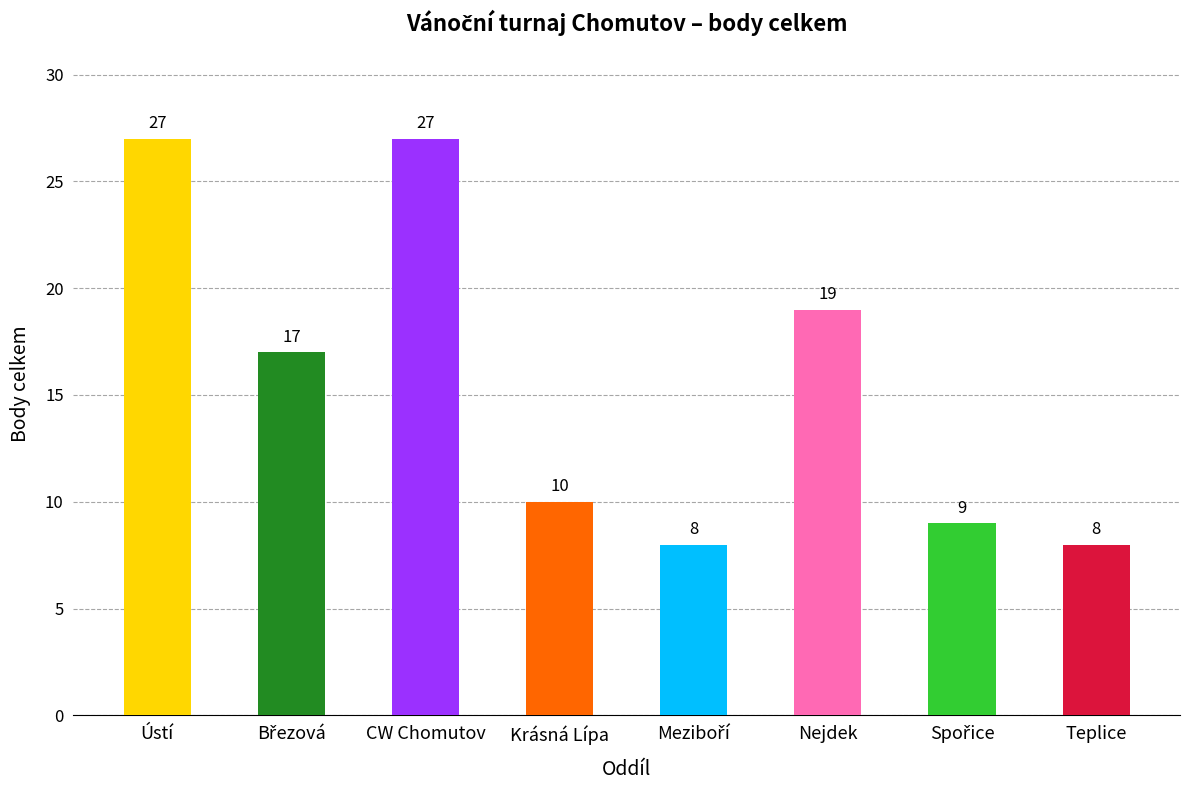

What is the maximum value shown in the chart?

27